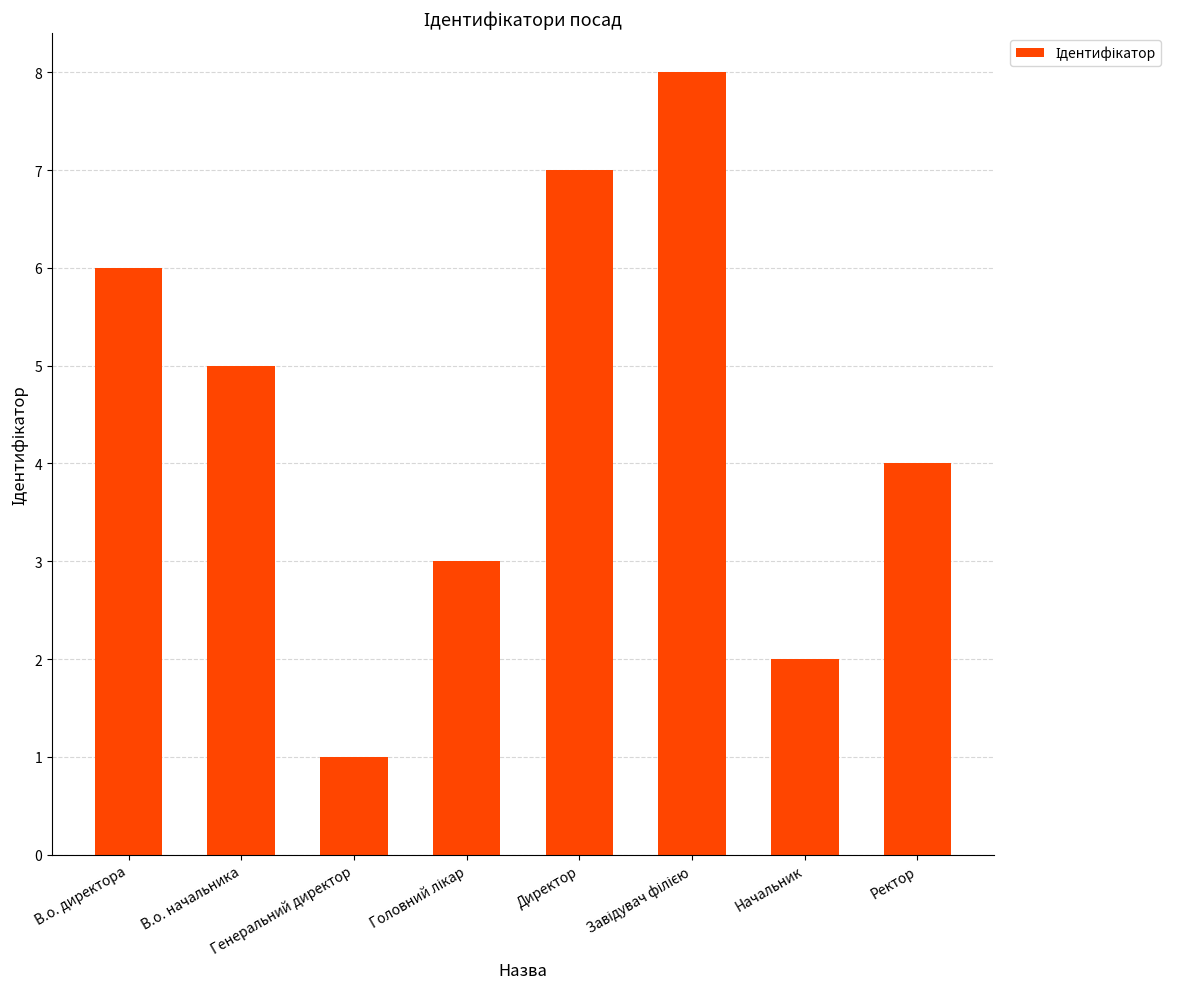

Reading right to left, what are all the values shown in this chart?

4	2	8	7	3	1	5	6